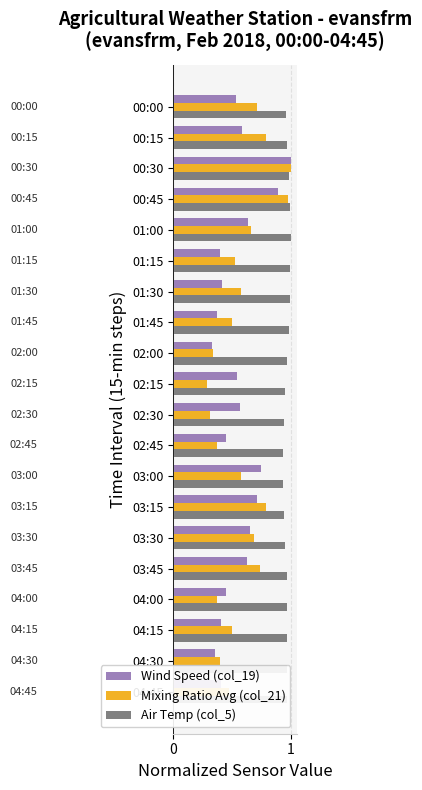

Which series changed the most between 00:00 and 04:30?

Mixing Ratio Avg (col_21)